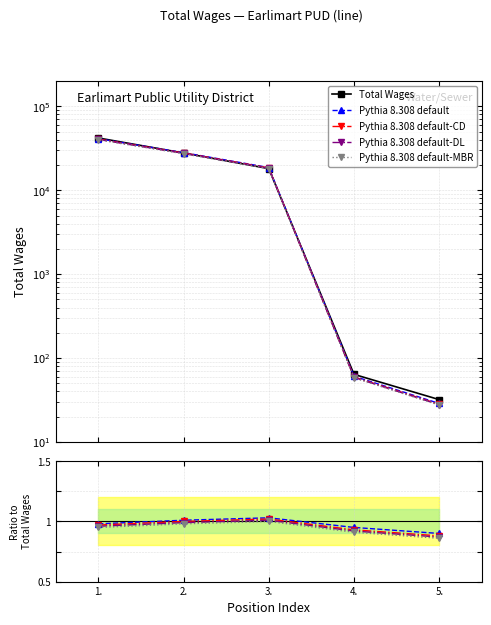

Approximately how many times larger is the value at 1. compared to 4.?

656.3